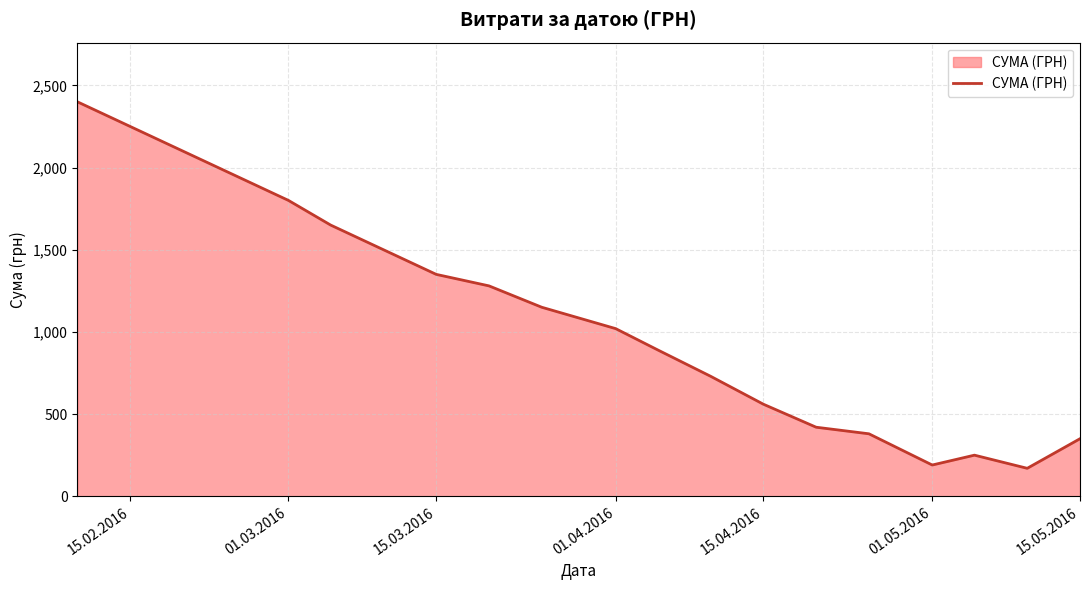

What is the difference between the maximum and minimum values?

2230